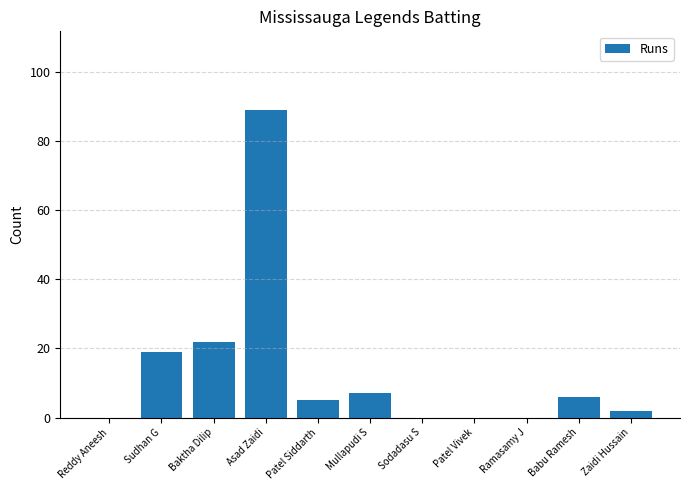

The value at Patel Vivek is 0. True or false?

True